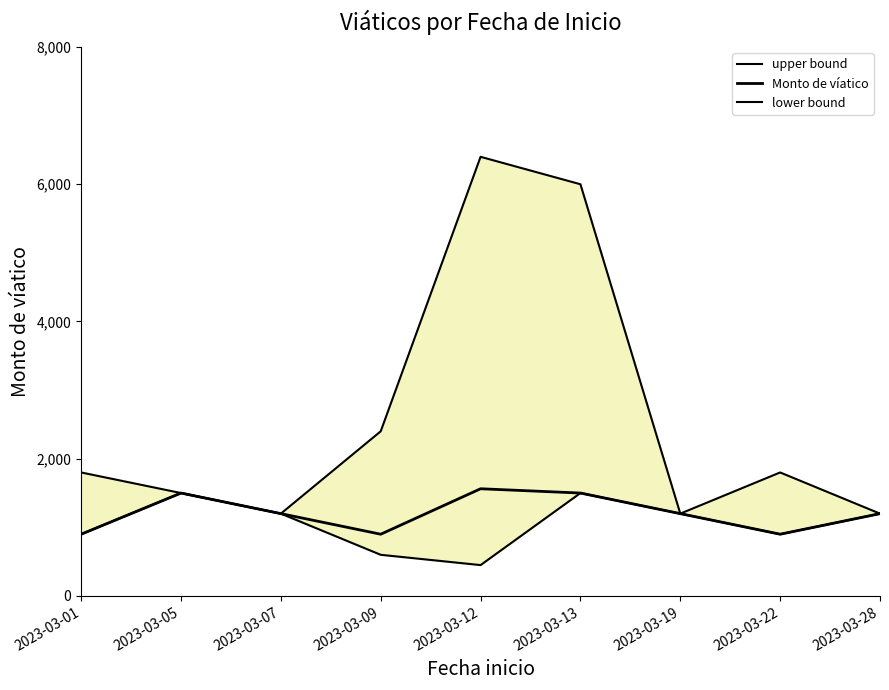

At which label is lower bound closest to 975?

2023-03-01